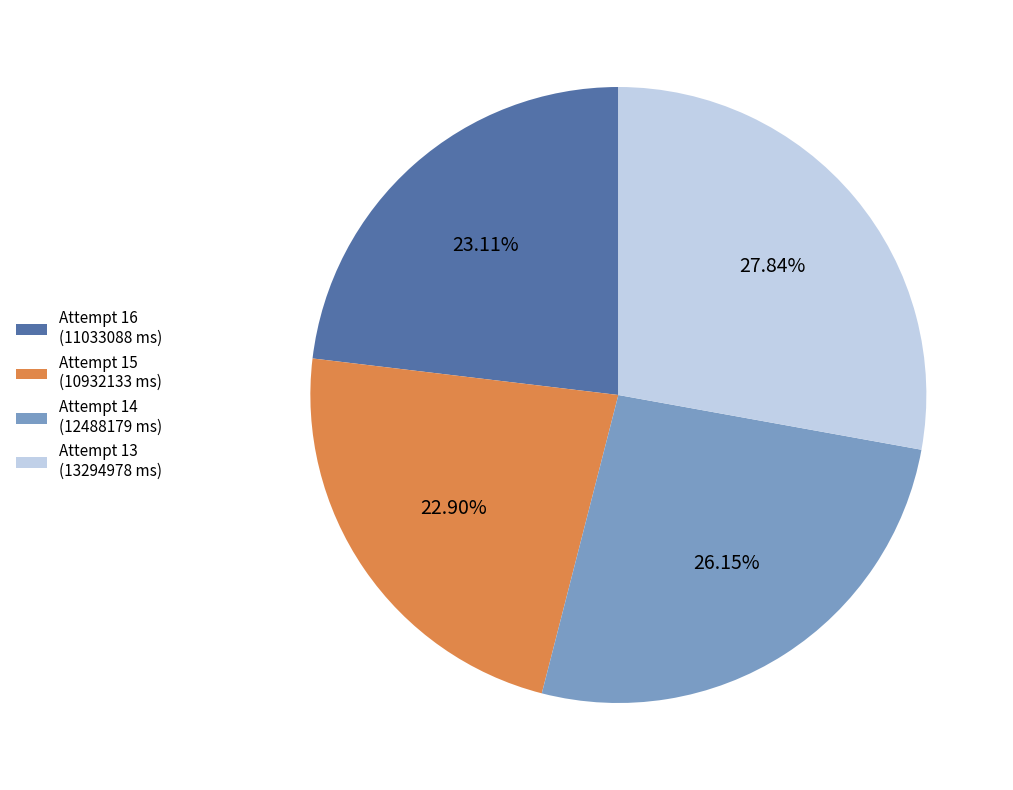

To the nearest percent, what is the average slice percentage?

25%